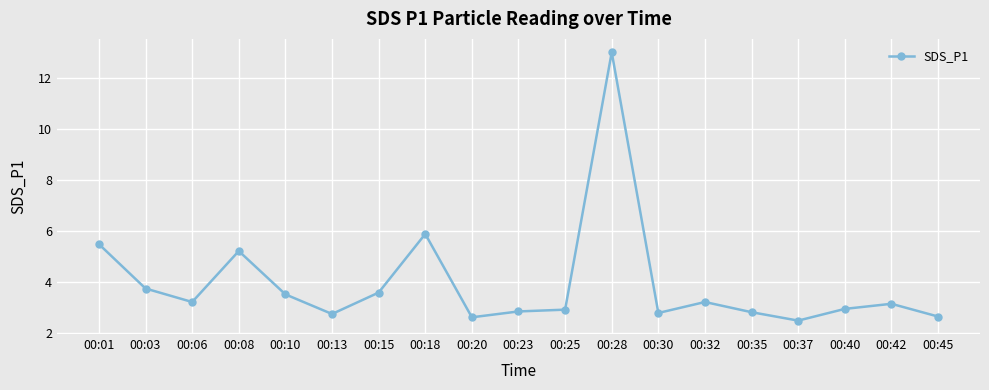

The value at 00:28 is 3.6. True or false?

False